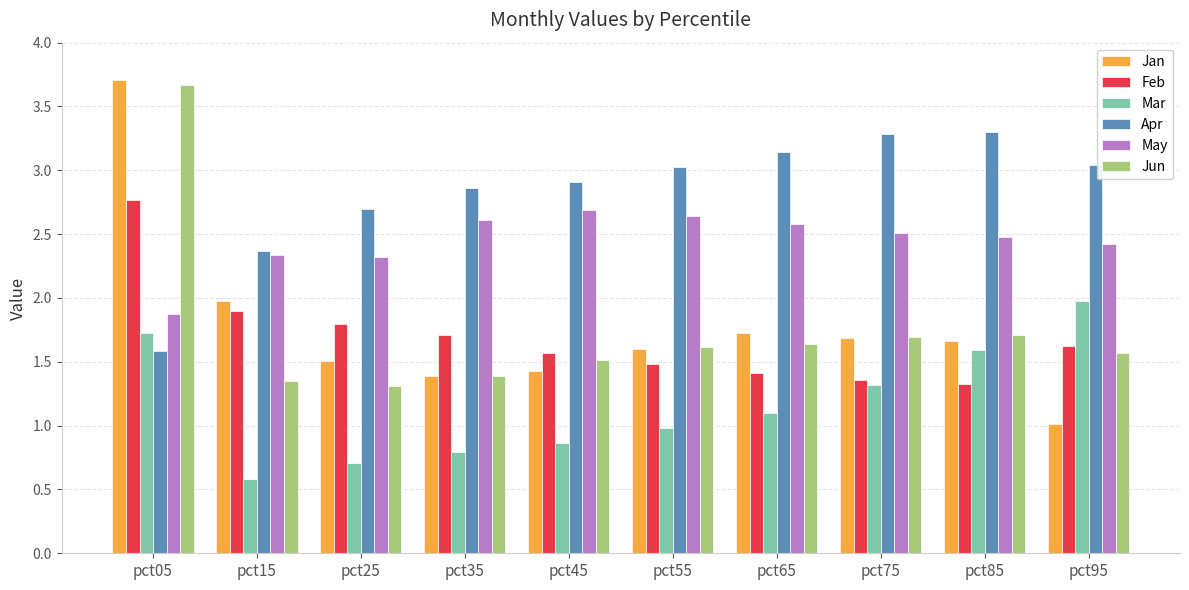

The value of May at pct85 is 3.7. True or false?

False